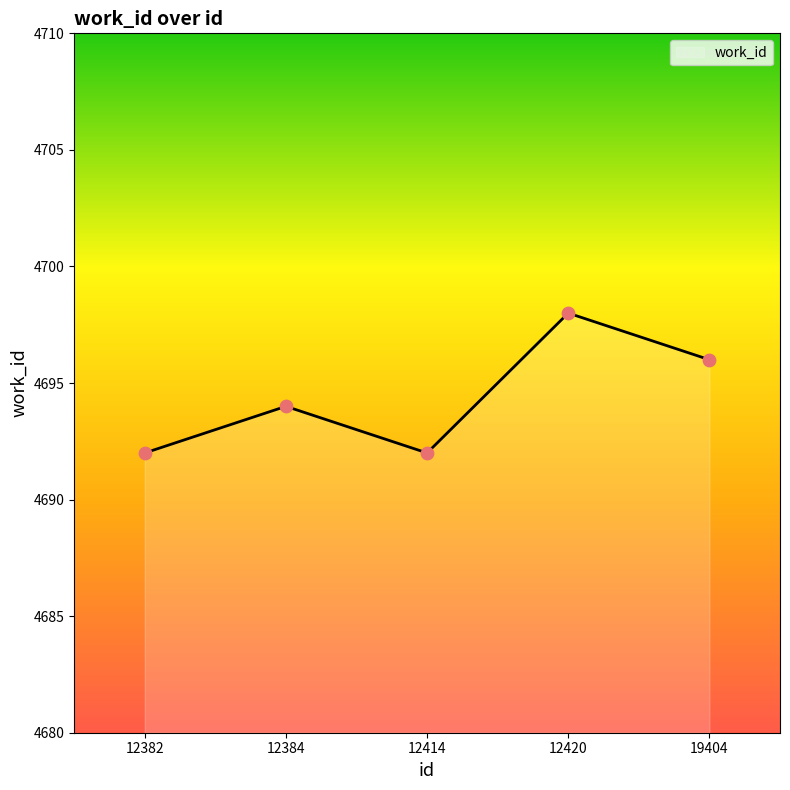

Which has a higher value, 12384 or 12420?

12420